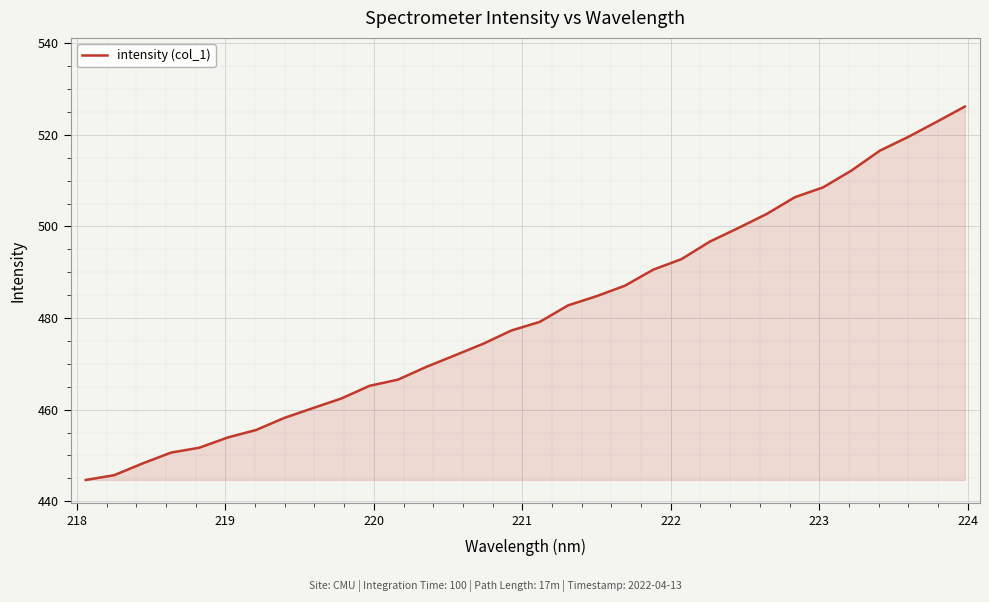

What is the greatest value displayed?

526.2